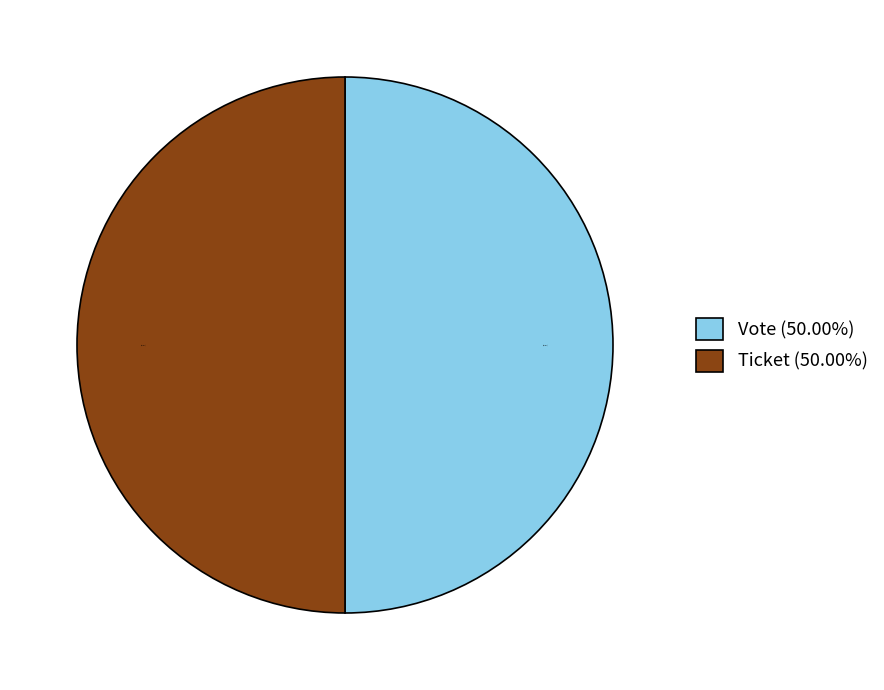

How many segments does this pie chart have?

2